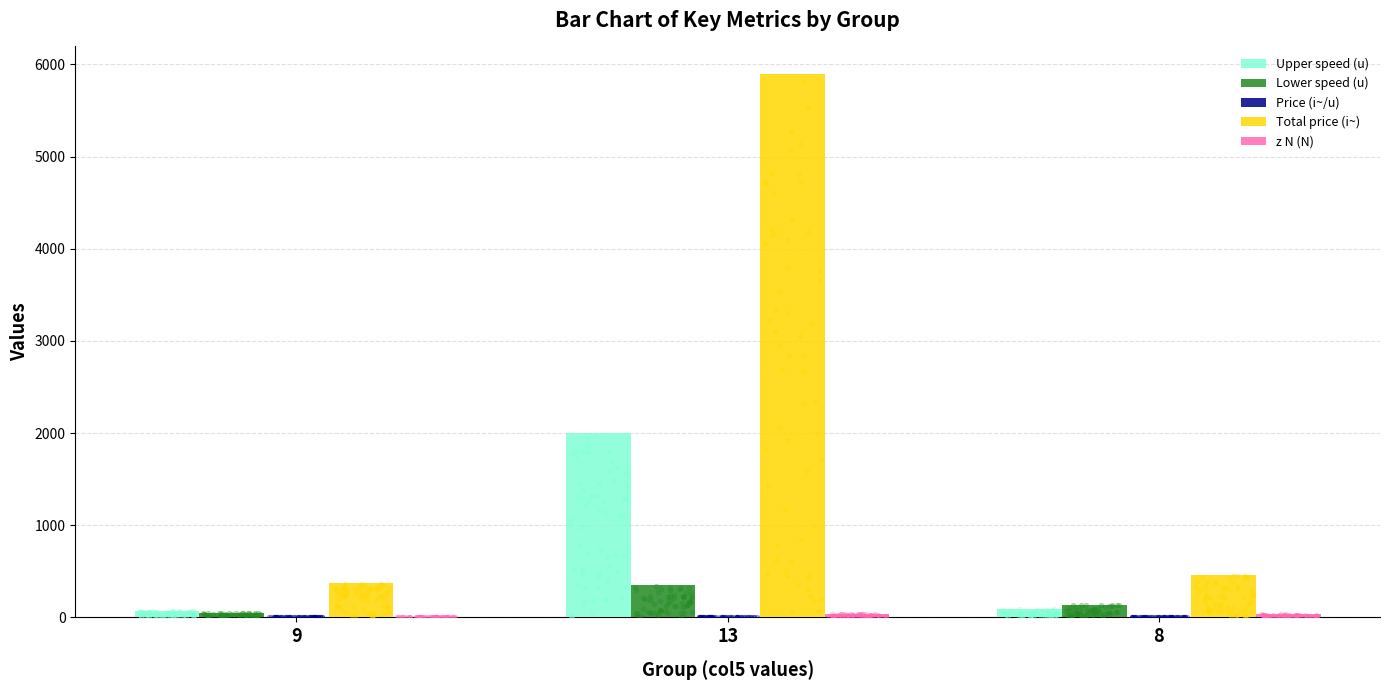

Which series reaches the minimum Y coordinate?

Price (i~/u)